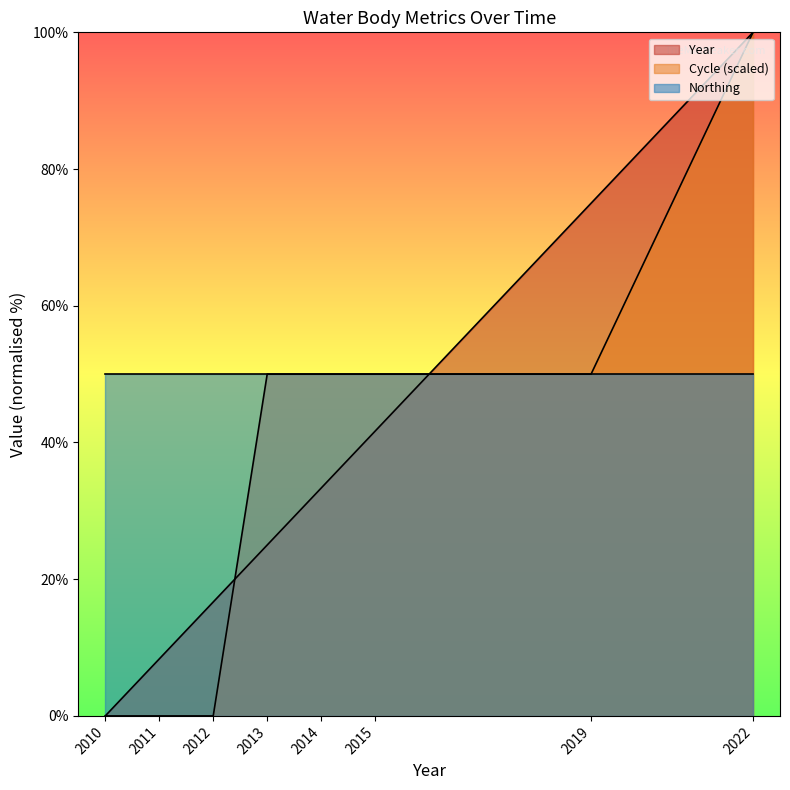

What are all the series names shown in the legend?

Year, Cycle (scaled), Northing